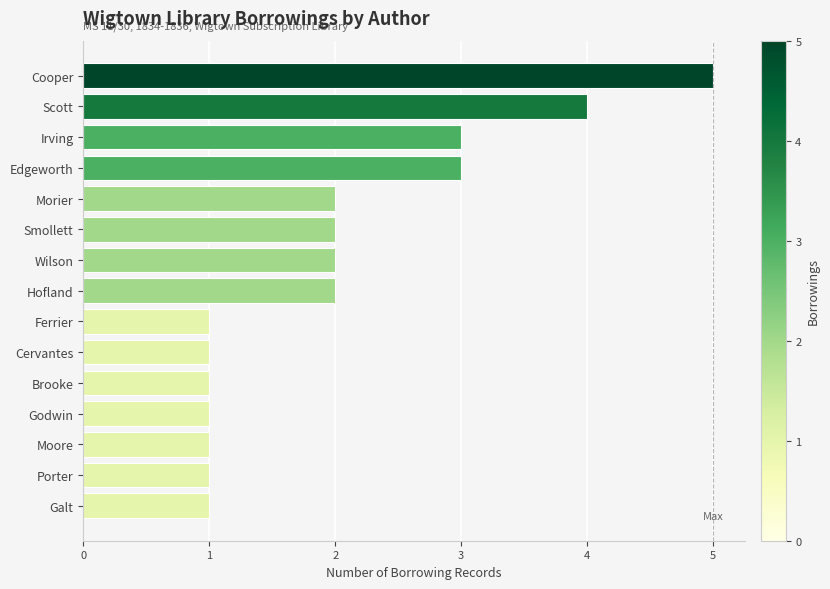

What is the maximum value shown in the chart?

5